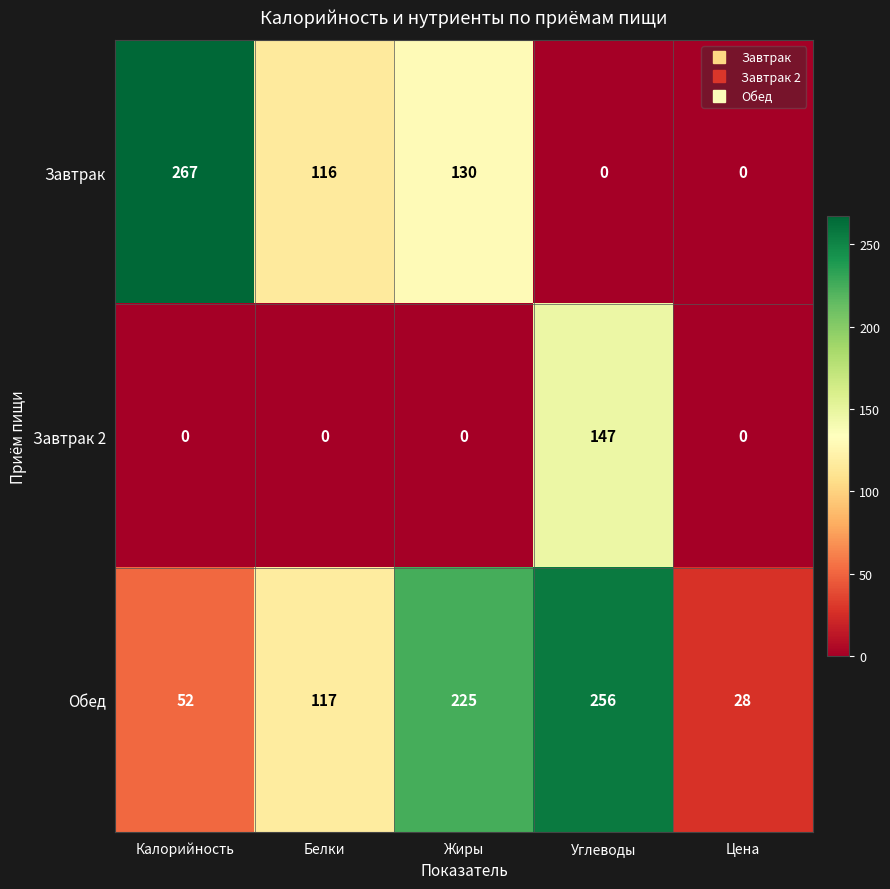

Which series has the largest range (max minus min)?

Завтрак